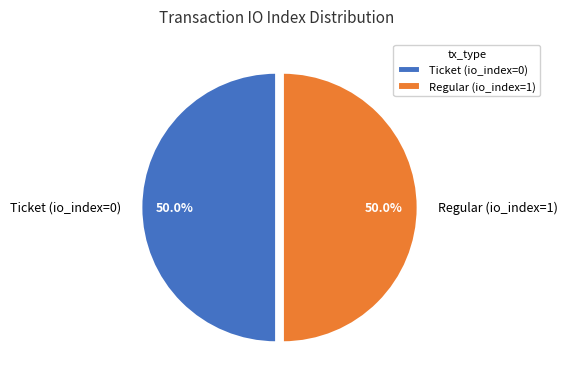

What percentage do Ticket (io_index=0) and Regular (io_index=1) together represent?

100.0%